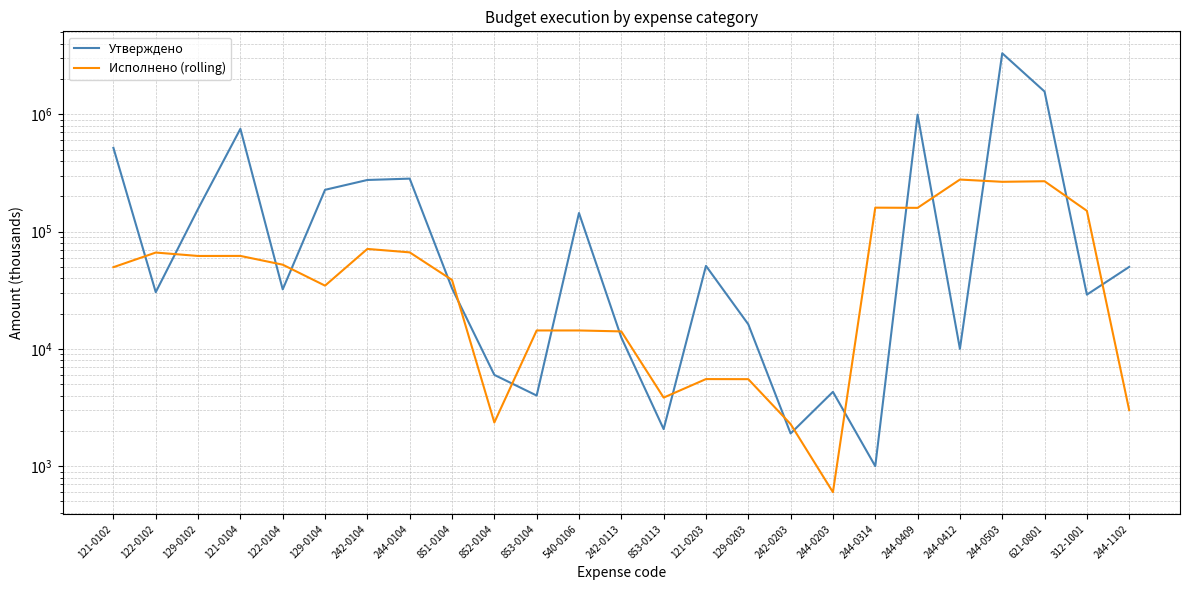

What is the difference between the second highest and second lowest values in the Утверждено series?

1561487.0